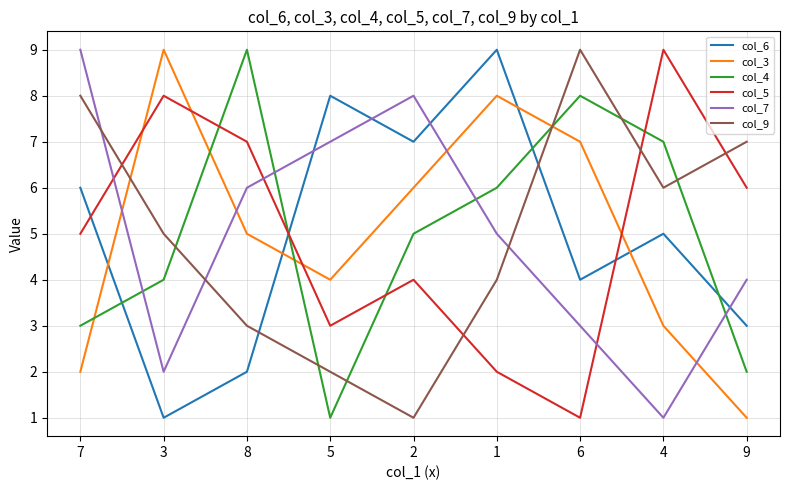

Reading left to right, what are all the values shown in this chart?

col_6: 7=6	3=1	8=2	5=8	2=7	1=9	6=4	4=5	9=3
col_3: 7=2	3=9	8=5	5=4	2=6	1=8	6=7	4=3	9=1
col_4: 7=3	3=4	8=9	5=1	2=5	1=6	6=8	4=7	9=2
col_5: 7=5	3=8	8=7	5=3	2=4	1=2	6=1	4=9	9=6
col_7: 7=9	3=2	8=6	5=7	2=8	1=5	6=3	4=1	9=4
col_9: 7=8	3=5	8=3	5=2	2=1	1=4	6=9	4=6	9=7